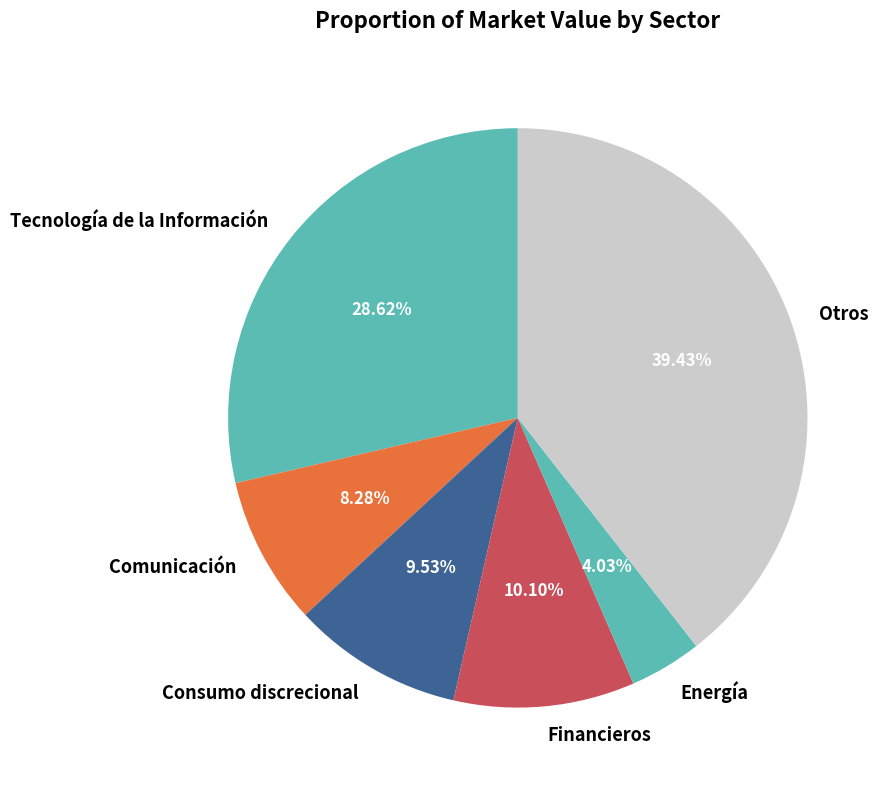

Between Energía and Financieros, which is larger?

Financieros